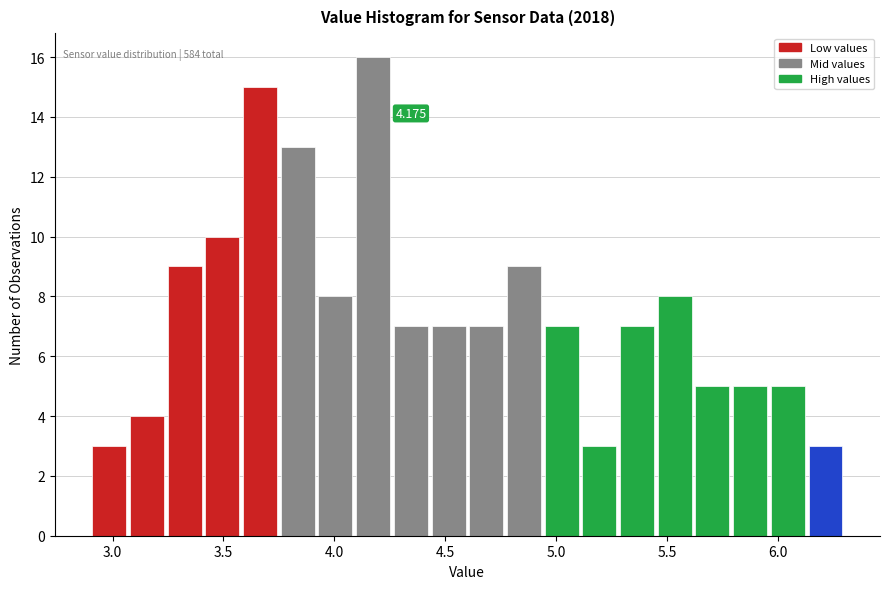

Around what value on the x-axis is the tallest bar? Give the approximate position of its centre, as read against the axis.

4.20